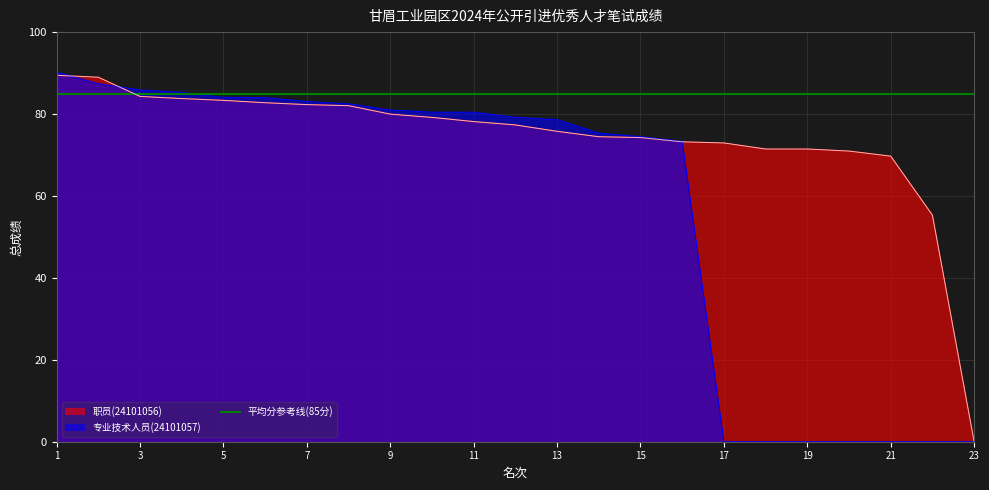

At which category is the sum across all series the highest?

1